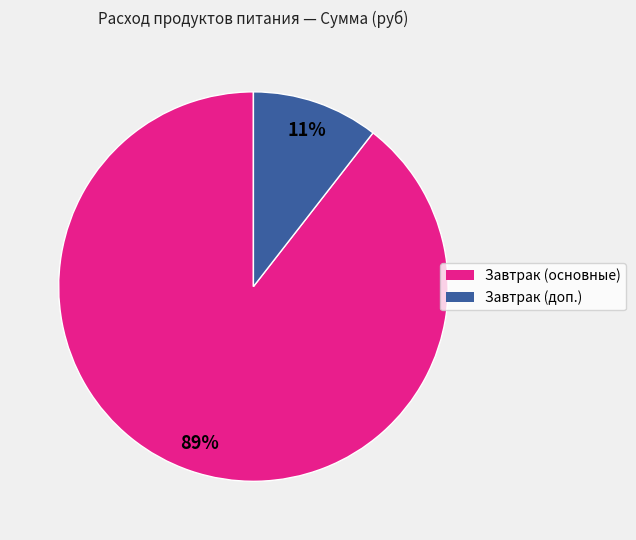

To the nearest percent, what is the average slice percentage?

50%